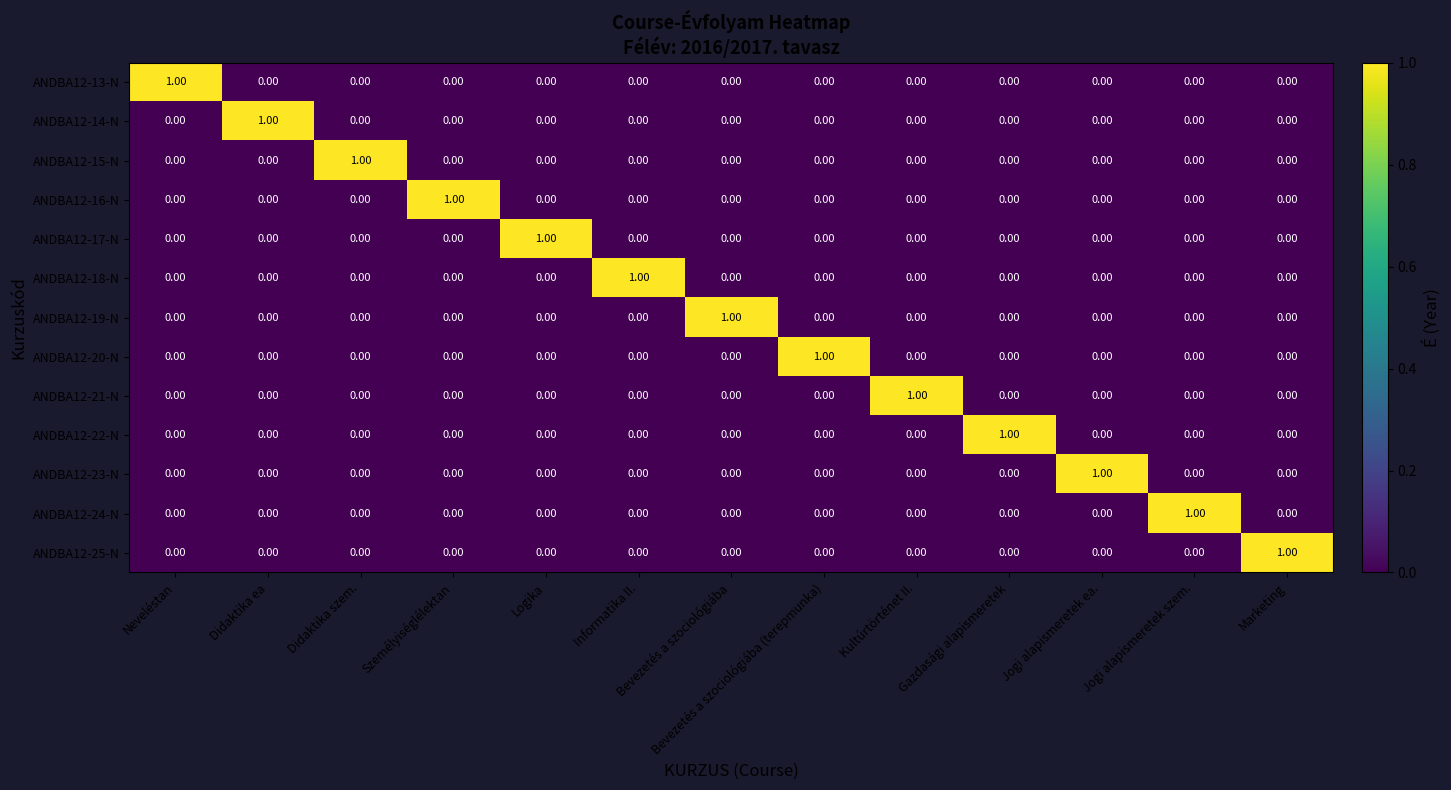

Which category has the highest value in the ANDBA12-22-N series?

Gazdasági alapismeretek